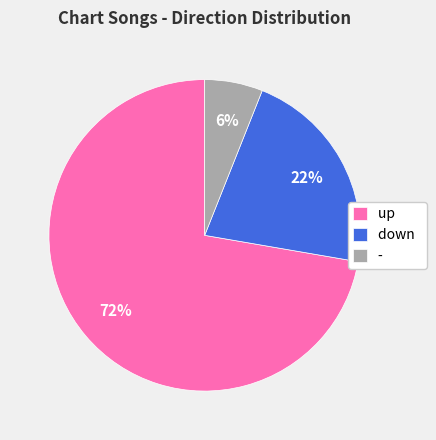

True or false: up accounts for 72% of the total.

True